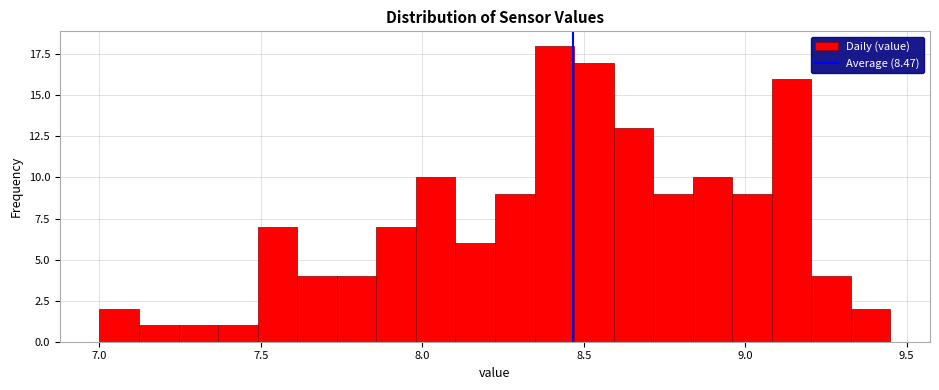

Read against the x-axis, roughly where is the centre of the tallest bar?

8.40